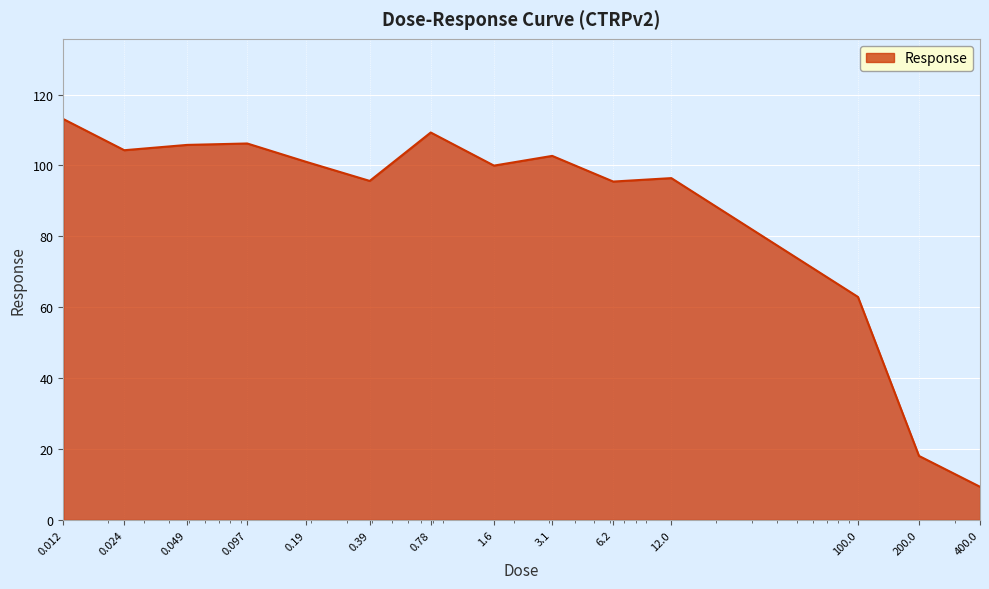

What is the difference between the maximum and second lowest values?

95.0